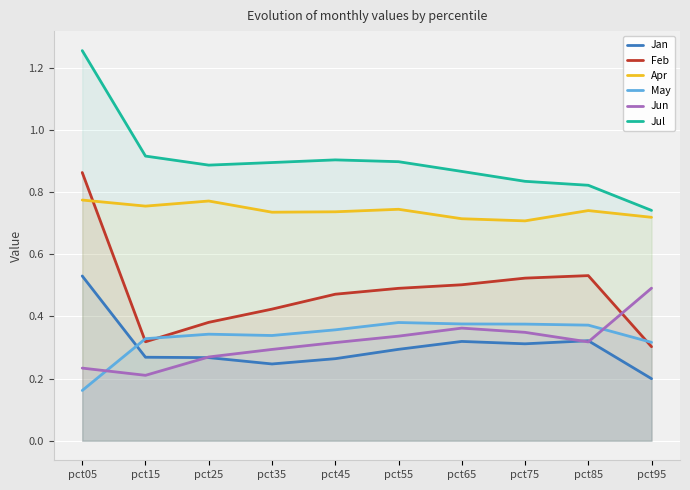

Reading left to right, list all the values displayed in this chart.

Jan: 0.5	0.3	0.3	0.2	0.3	0.3	0.3	0.3	0.3	0.2
Feb: 0.9	0.3	0.4	0.4	0.5	0.5	0.5	0.5	0.5	0.3
Apr: 0.8	0.8	0.8	0.7	0.7	0.7	0.7	0.7	0.7	0.7
May: 0.2	0.3	0.3	0.3	0.4	0.4	0.4	0.4	0.4	0.3
Jun: 0.2	0.2	0.3	0.3	0.3	0.3	0.4	0.3	0.3	0.5
Jul: 1.3	0.9	0.9	0.9	0.9	0.9	0.9	0.8	0.8	0.7